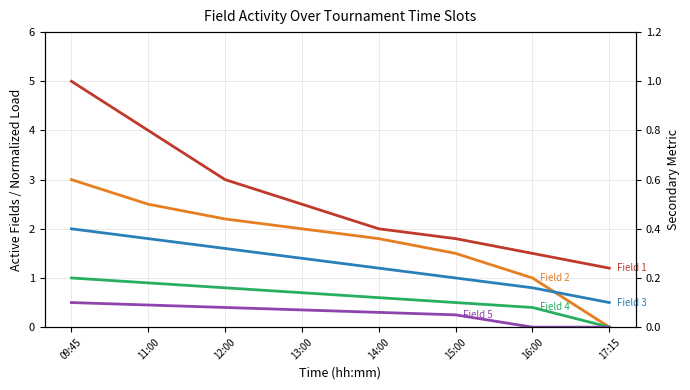

True or false: Field 4 has more than 0 interior local peaks.

False